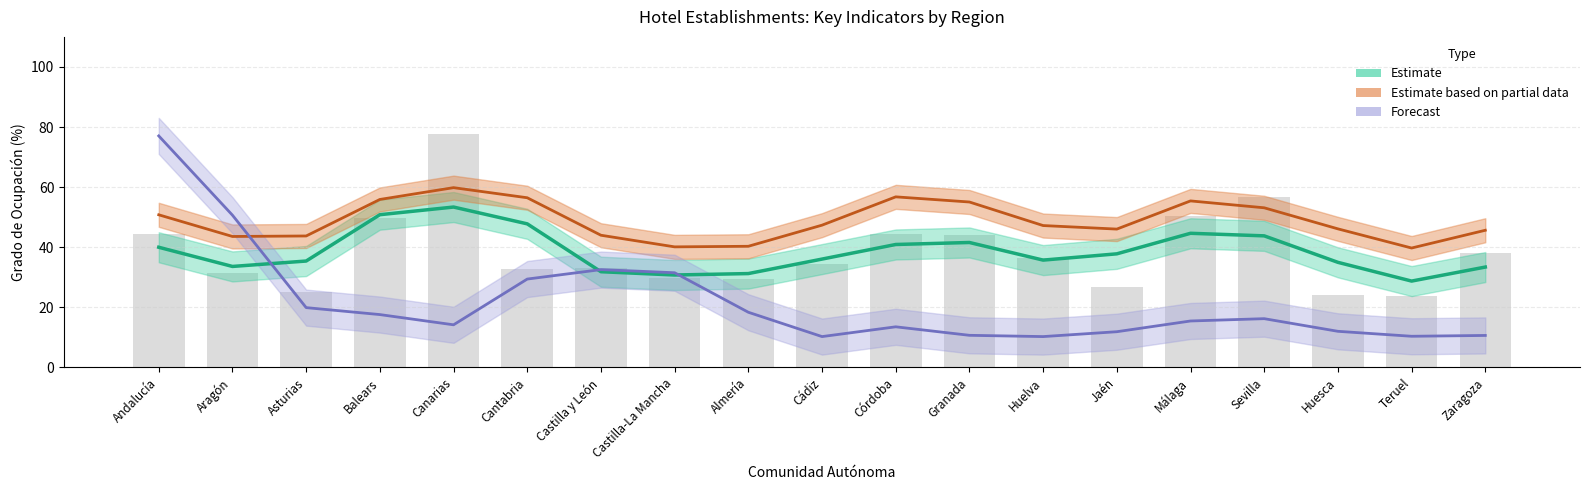

At which category is the sum across all series the highest?

Andalucía